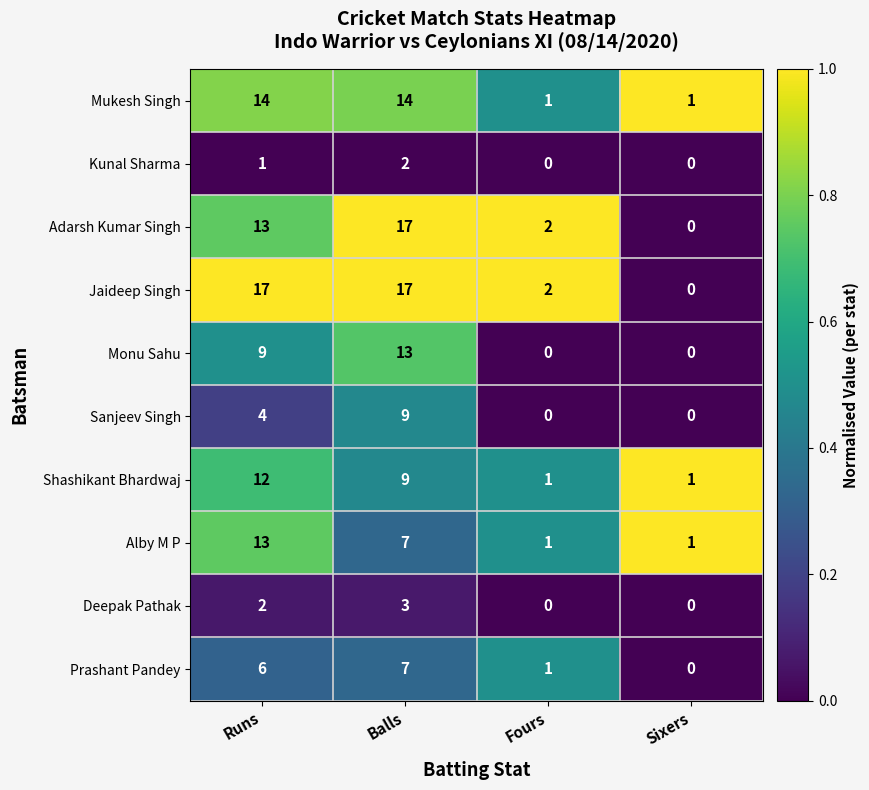

Count the number of categories in the chart.

4